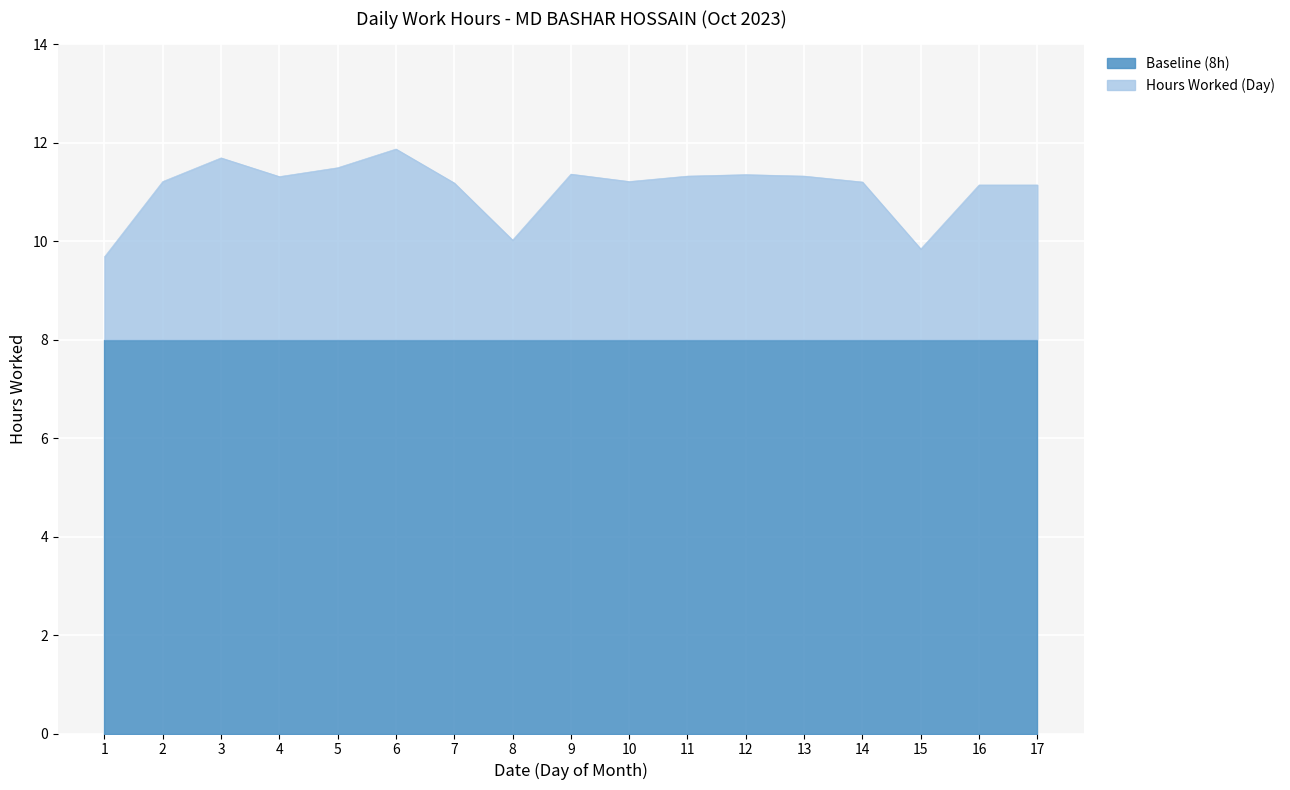

How many points are higher than both their immediate neighbors (excluding endpoints)?

4